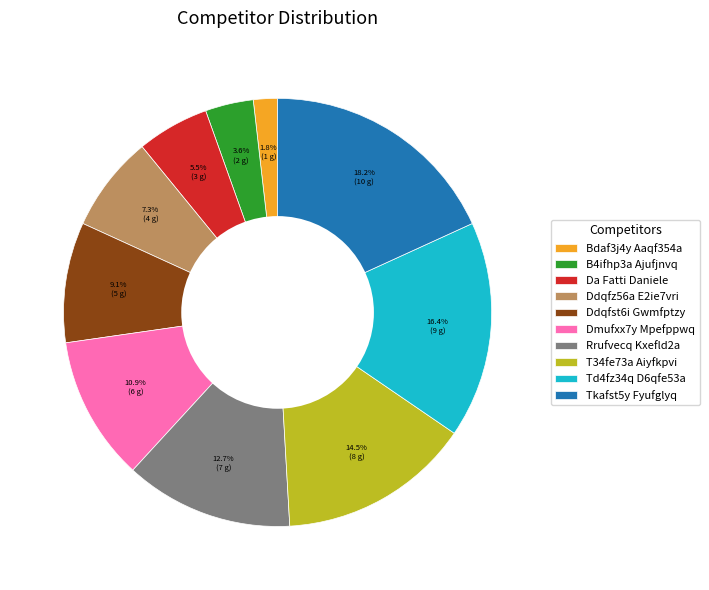

Do Da Fatti Daniele and Ddqfst6i Gwmfptzy together represent more than half of the pie?

No